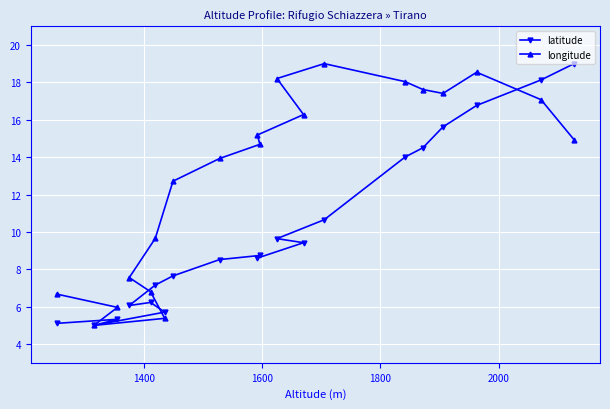

List the series in order of their overall mean, lowest first.

latitude, longitude